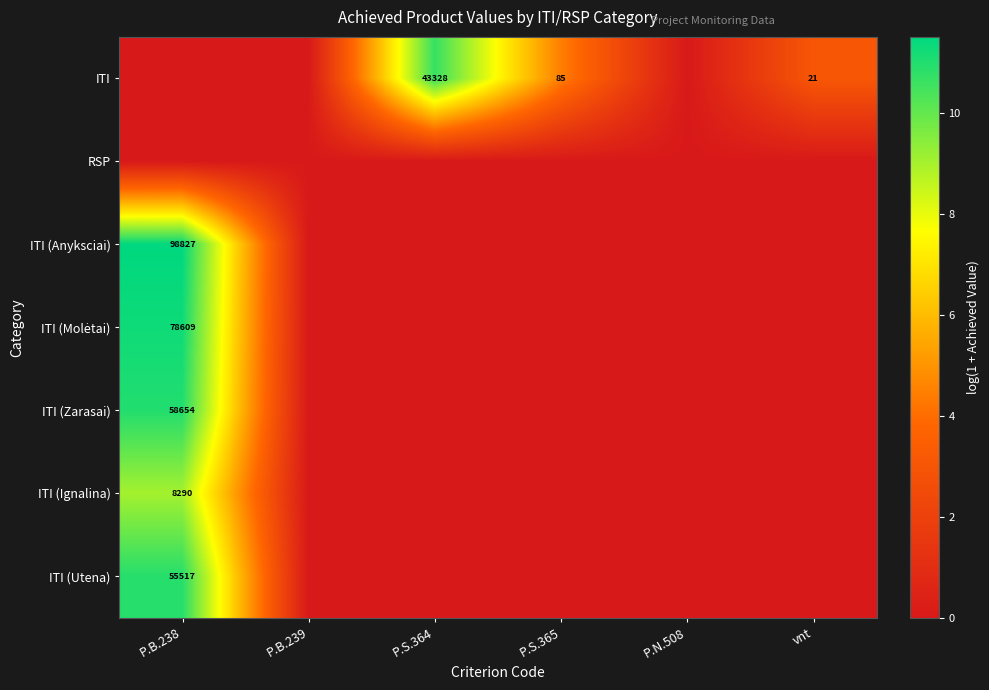

Rank the categories by ITI (Ignalina) value from lowest to highest.

P.B.239, P.S.364, P.S.365, P.N.508, vnt, P.B.238